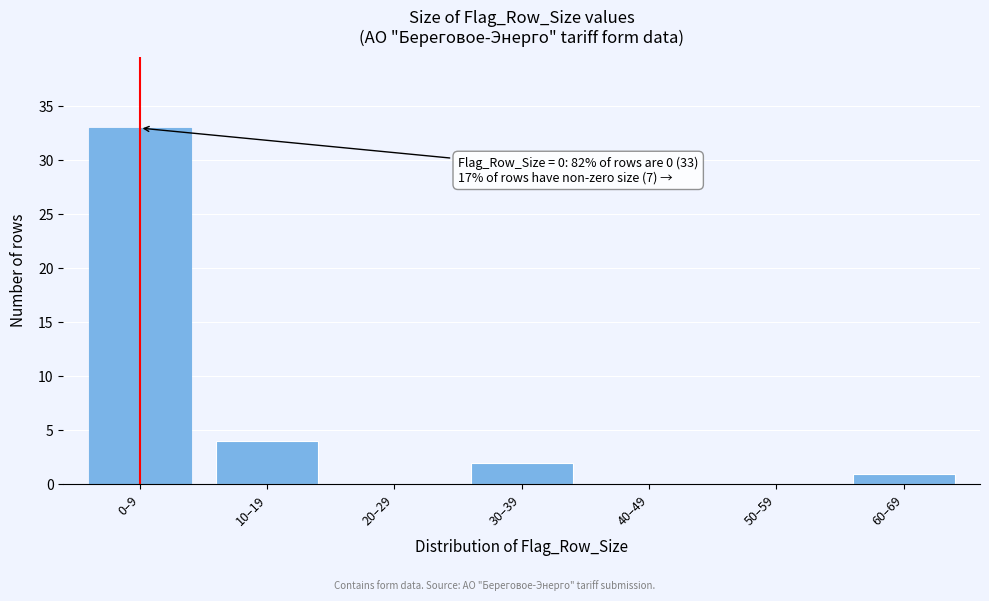

Reading left to right, extract all data points from this chart.

0–9=33	10–19=4	20–29=0	30–39=2	40–49=0	50–59=0	60–69=1